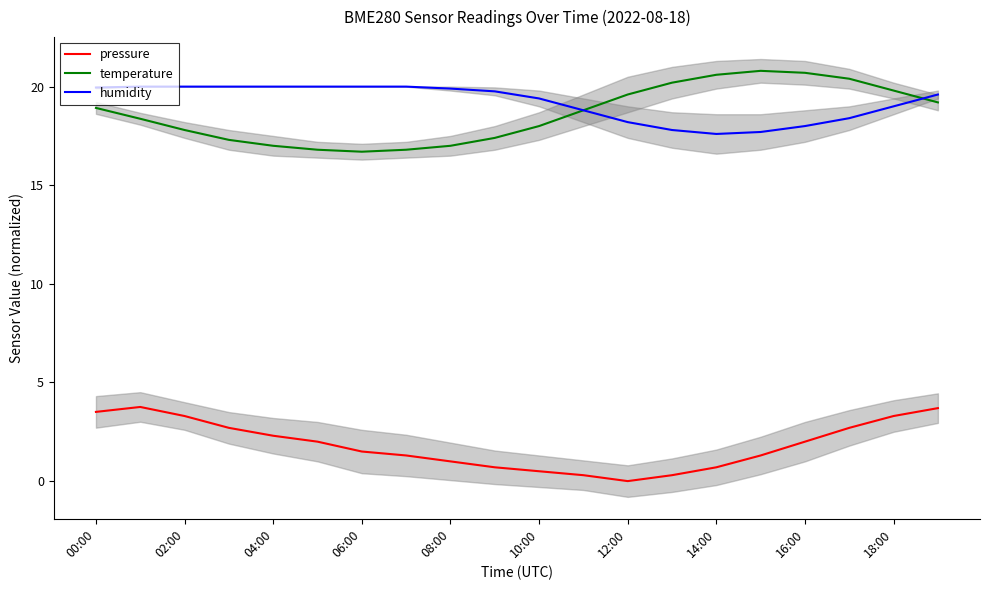

The temperature series shows 20.7 at 16:00. True or false?

True